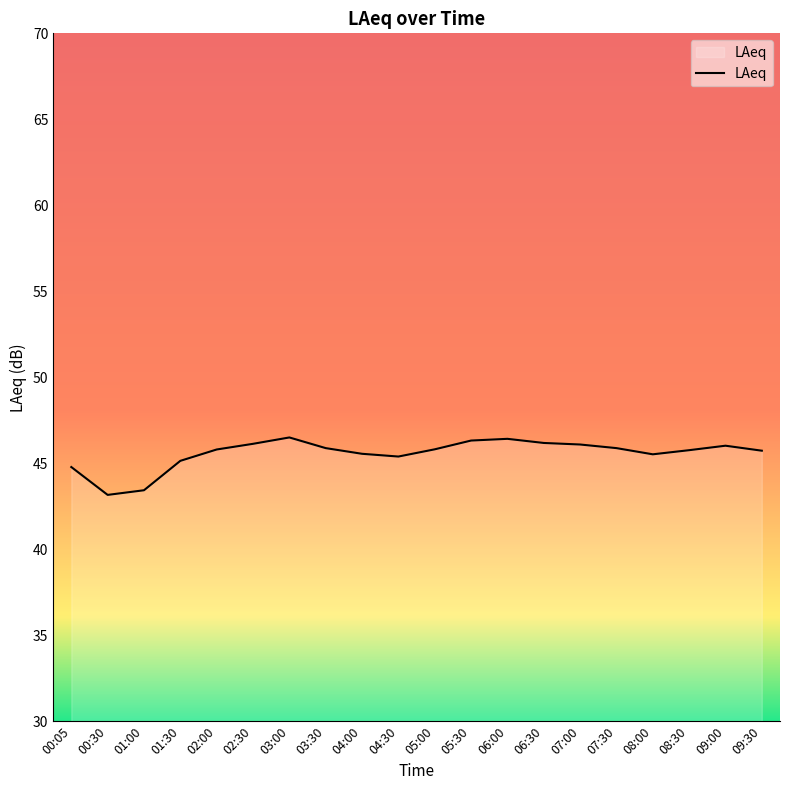

What is the difference between the maximum and minimum values?

3.3